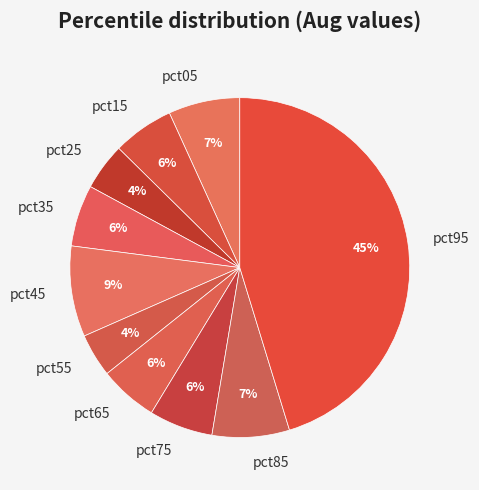

Does pct95 represent more than half of the total?

No